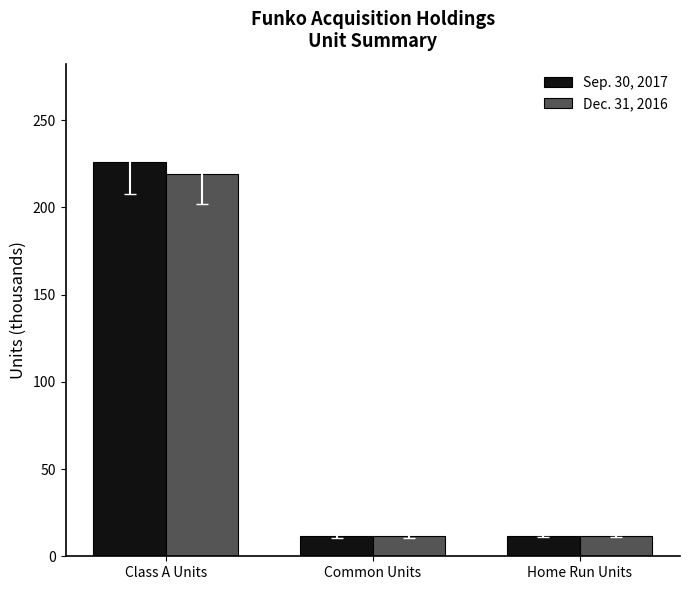

The value of Sep. 30, 2017 at Class A Units is 225.9. True or false?

True